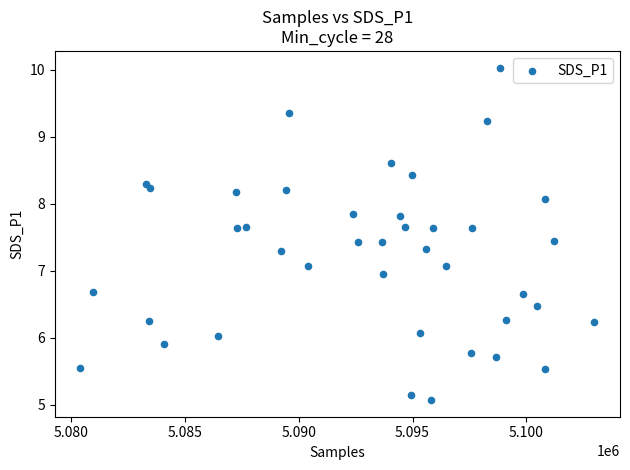

What is the range of X values (max minus min)?

22546.0